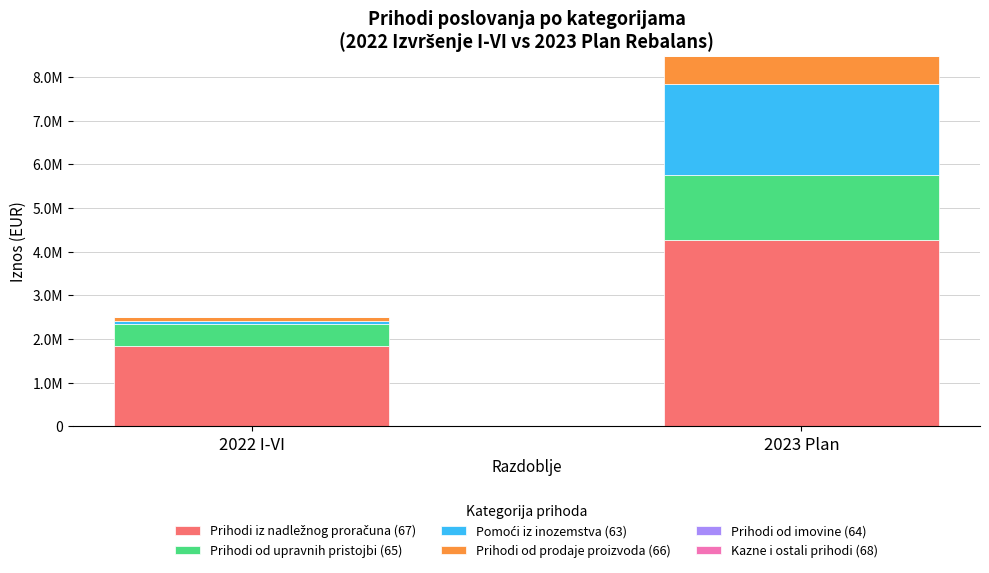

Are the bars grouped side by side (vs. stacked)?

No